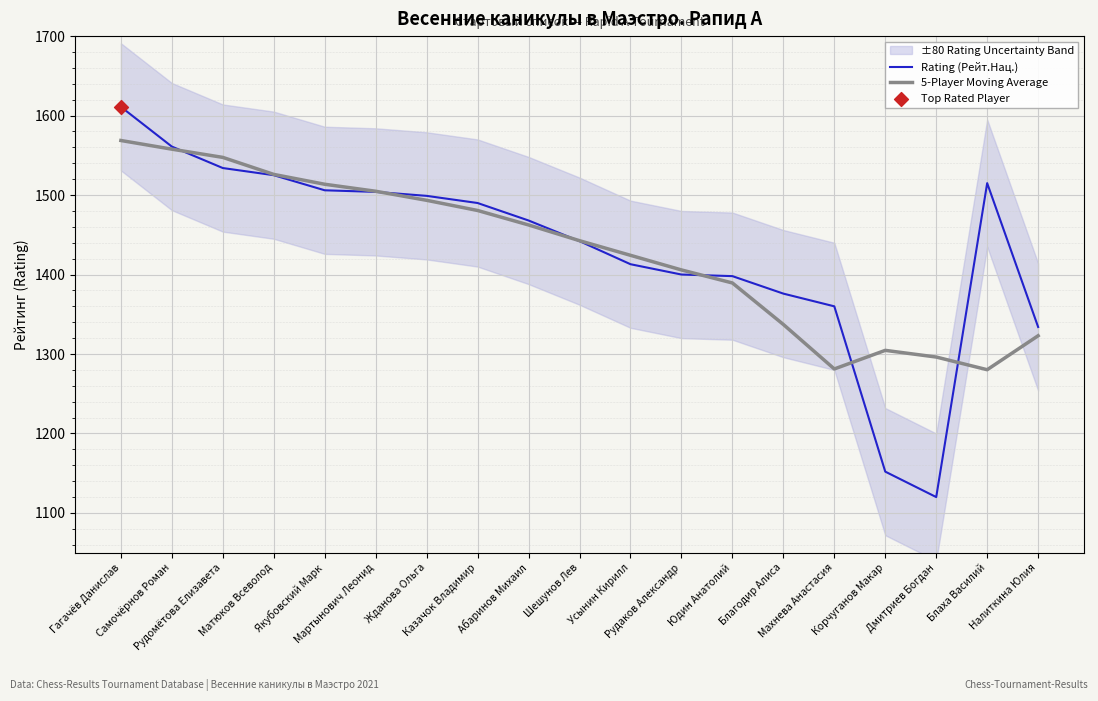

Which series has the largest total across all categories?

Rating (Рейт.Нац.)